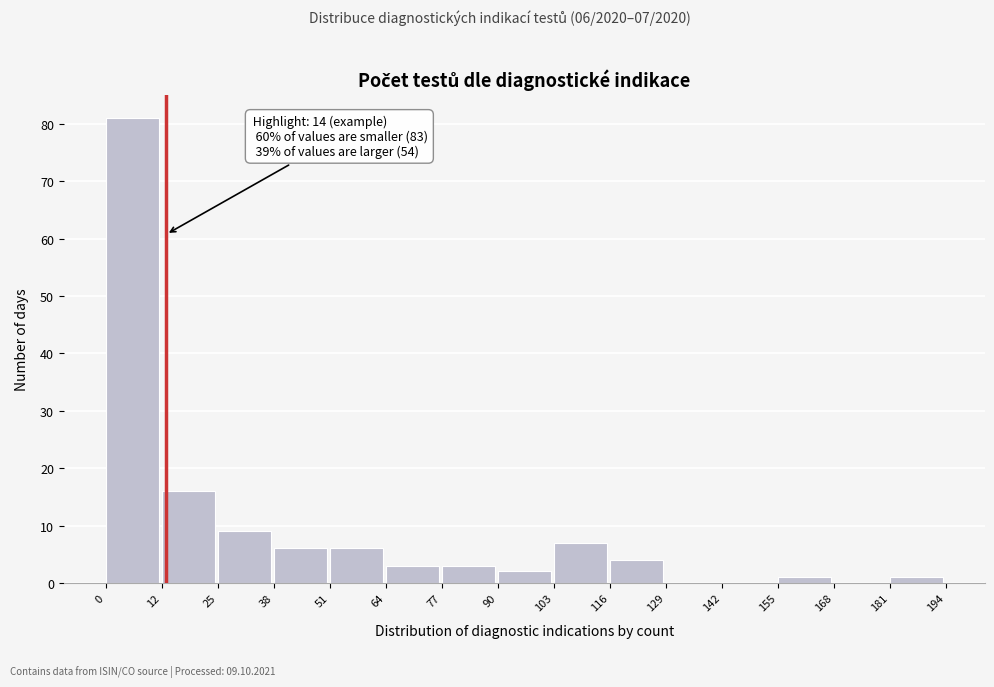

Which range on the x-axis has the tallest bar?

0 to 12